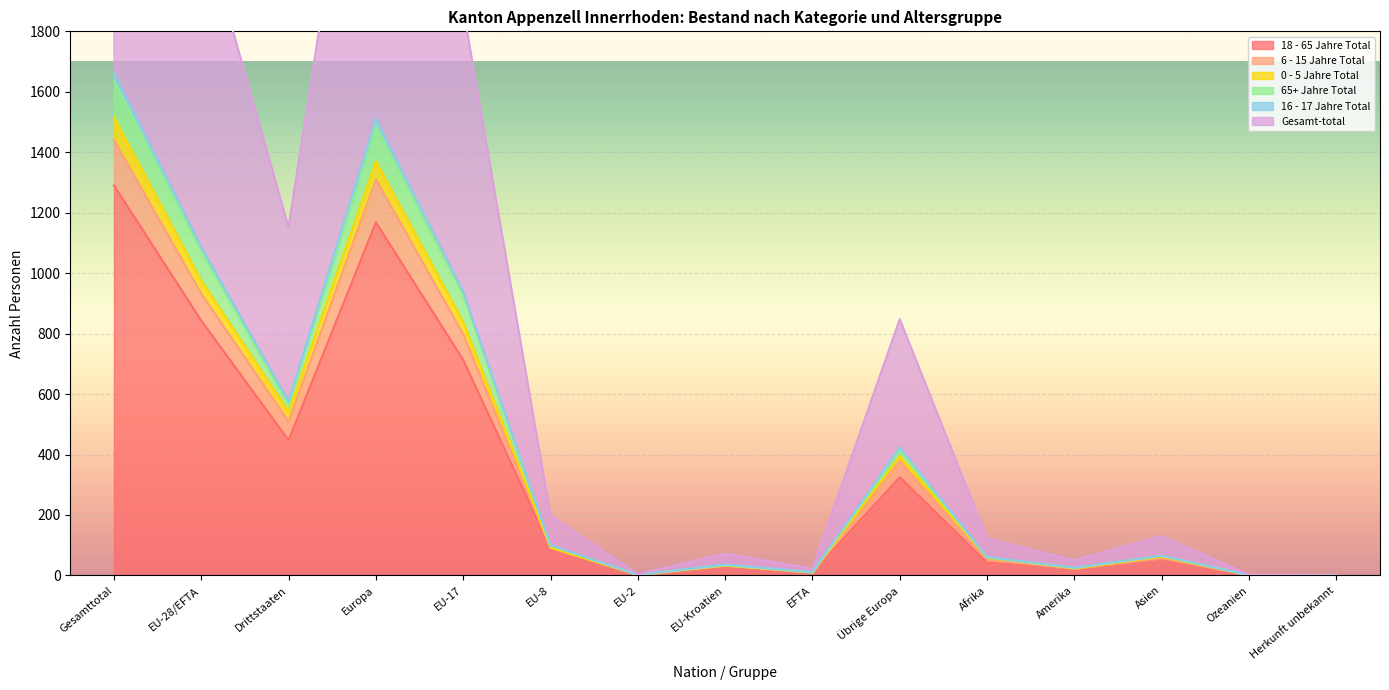

Which has a higher value, Europa or Drittstaaten?

Europa